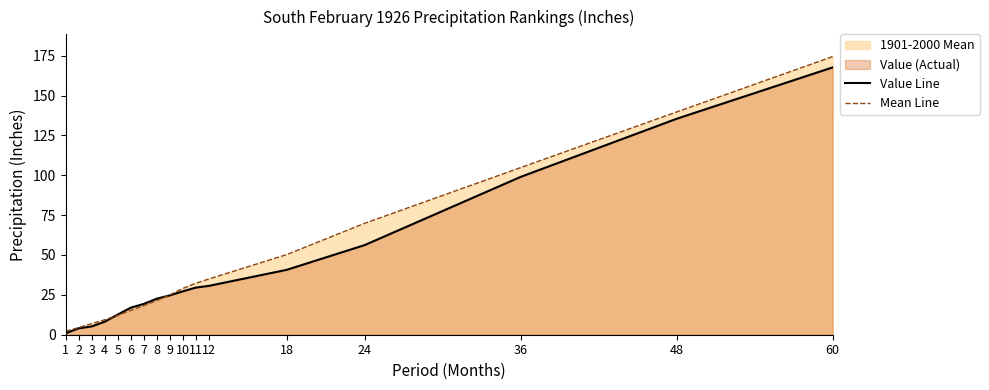

At which label does Value Line first exceed 24?

9